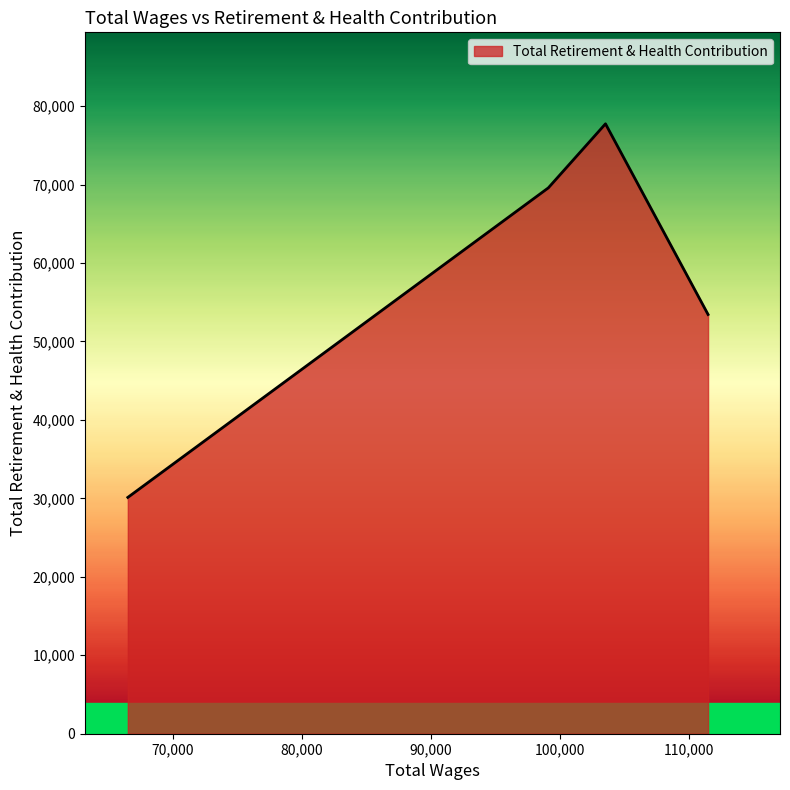

What is the greatest value displayed?

77737